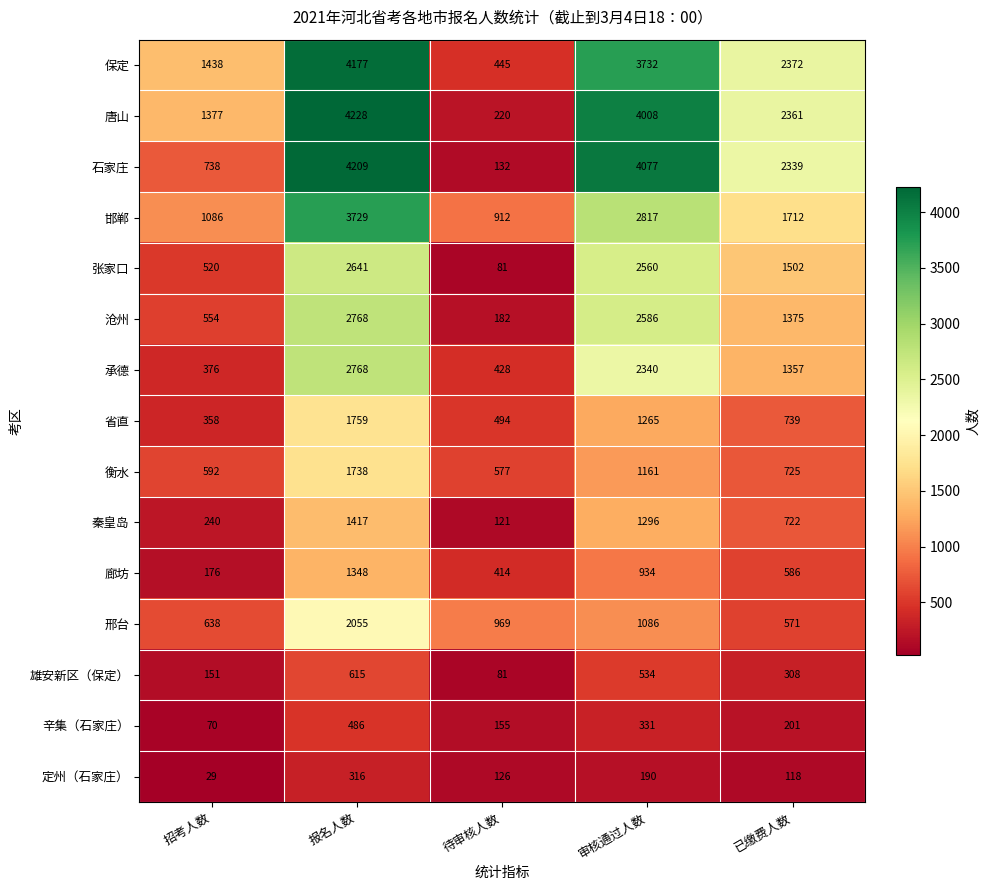

Is it true that 衡水 equals 592 at 招考人数?

True